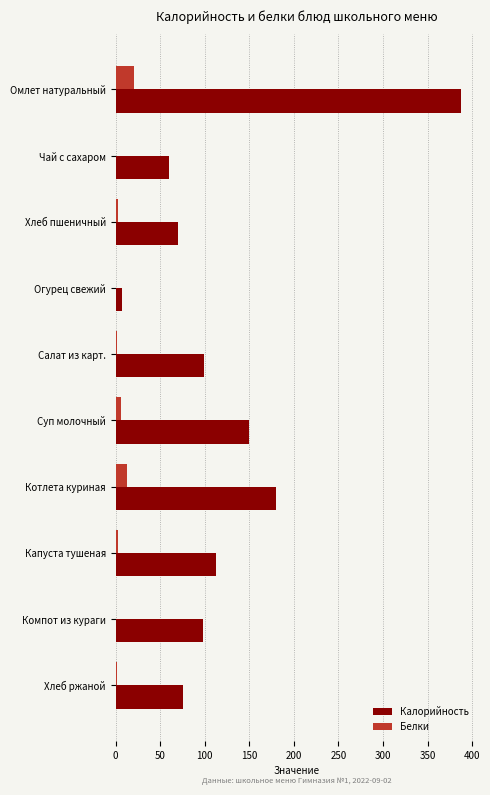

At which label is Калорийность closest to 197?

Котлета куриная